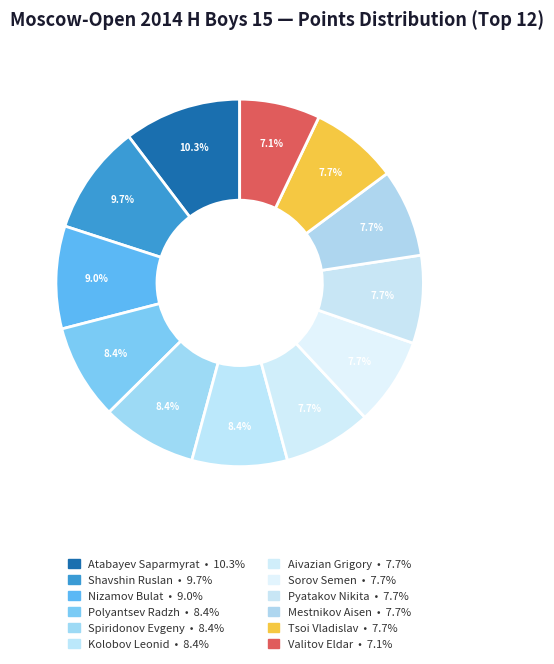

How many slices are in this pie chart?

12